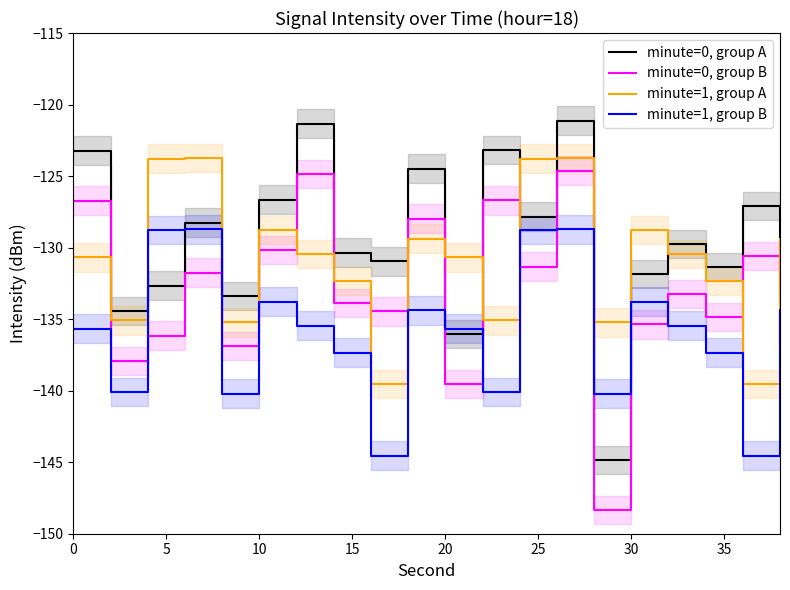

What are all the series names shown in the legend?

minute=0, group A, minute=0, group B, minute=1, group A, minute=1, group B